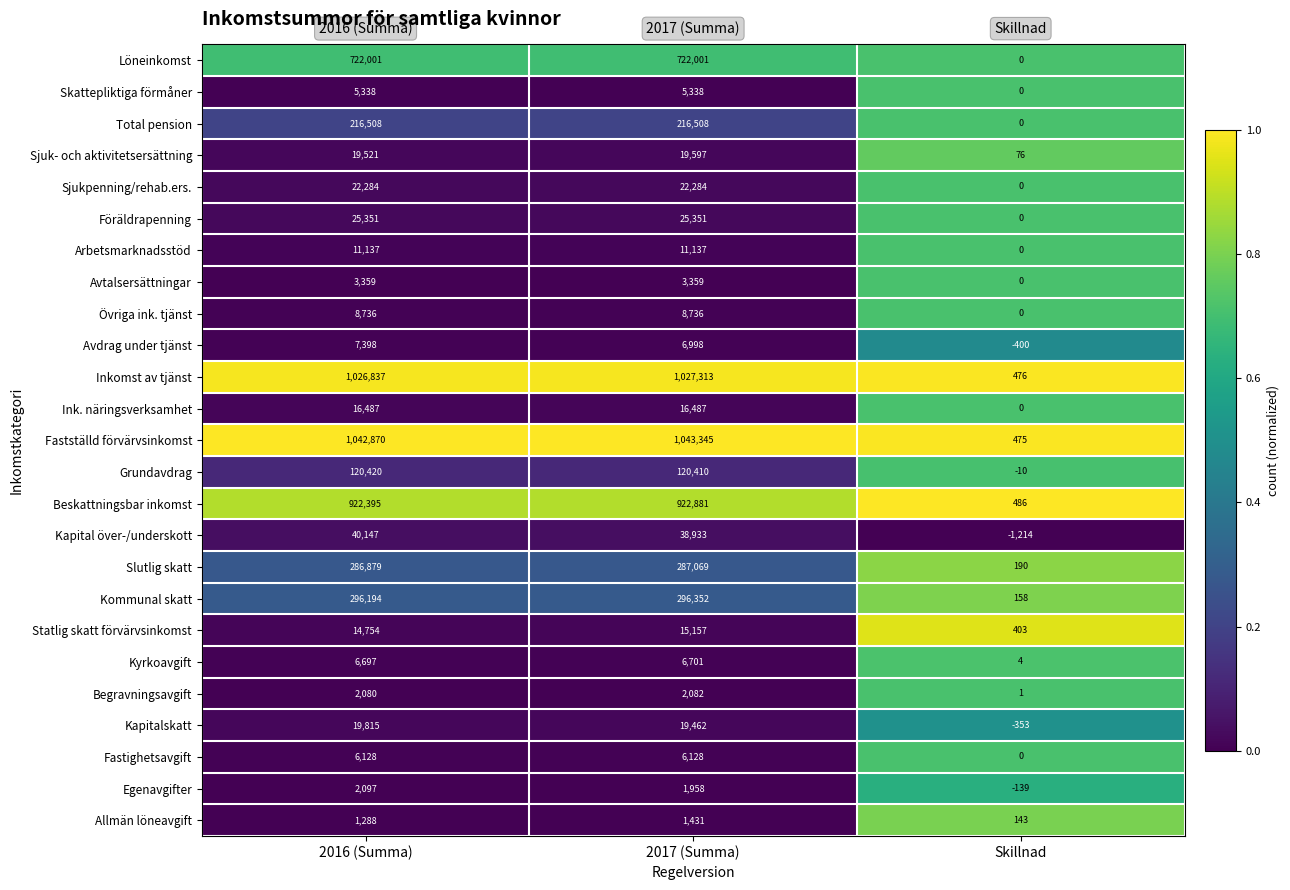

Which series has the largest total across all categories?

Fastställd förvärvsinkomst